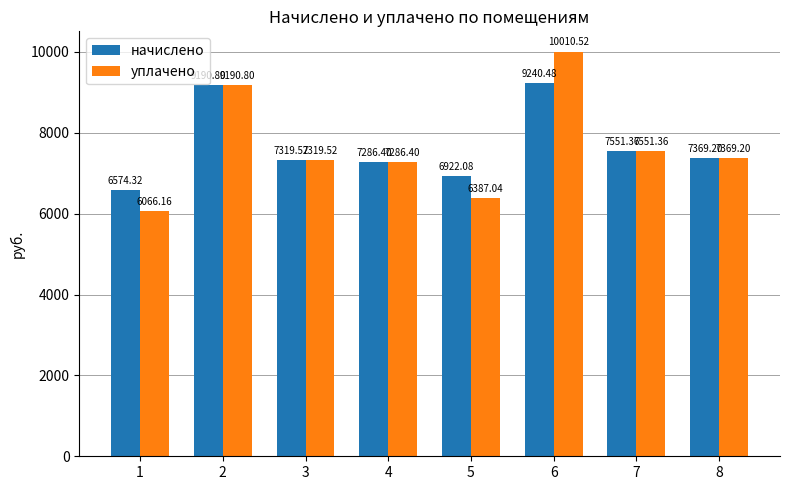

What is the sum of all начислено values?

61454.2